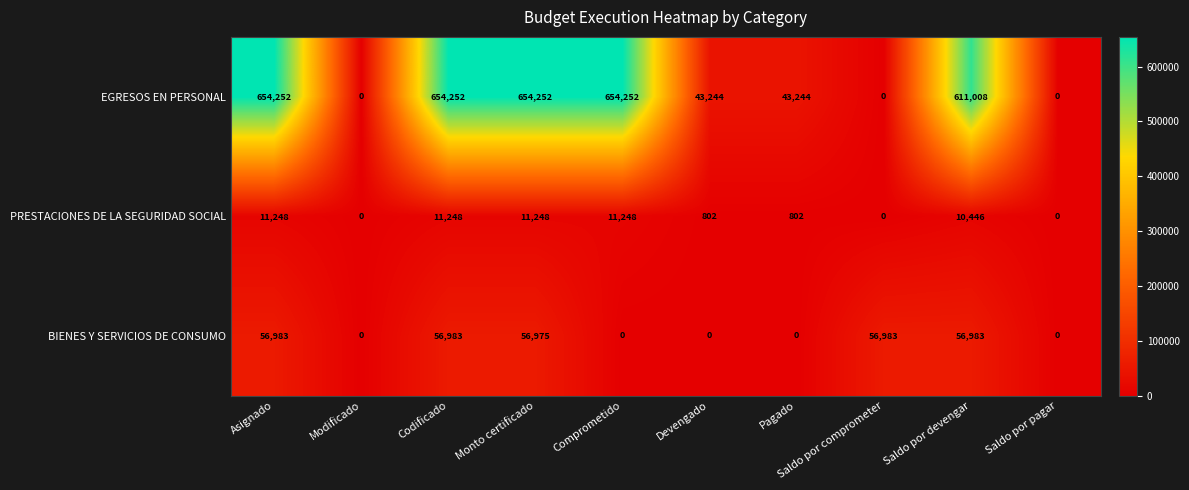

Which series has the widest spread of values?

EGRESOS EN PERSONAL